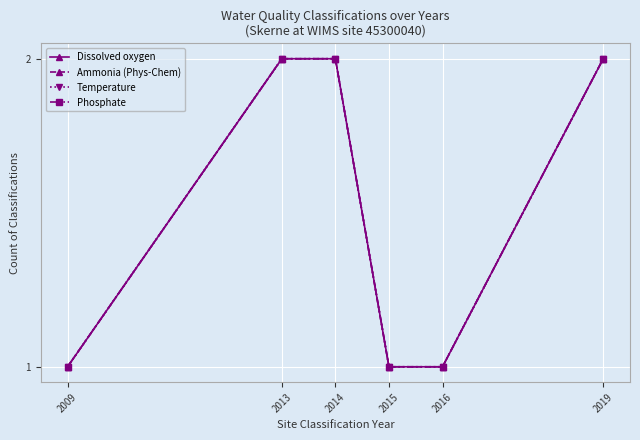

Rank the series at 2009 from highest to lowest value.

Dissolved oxygen, Ammonia (Phys-Chem), Temperature, Phosphate